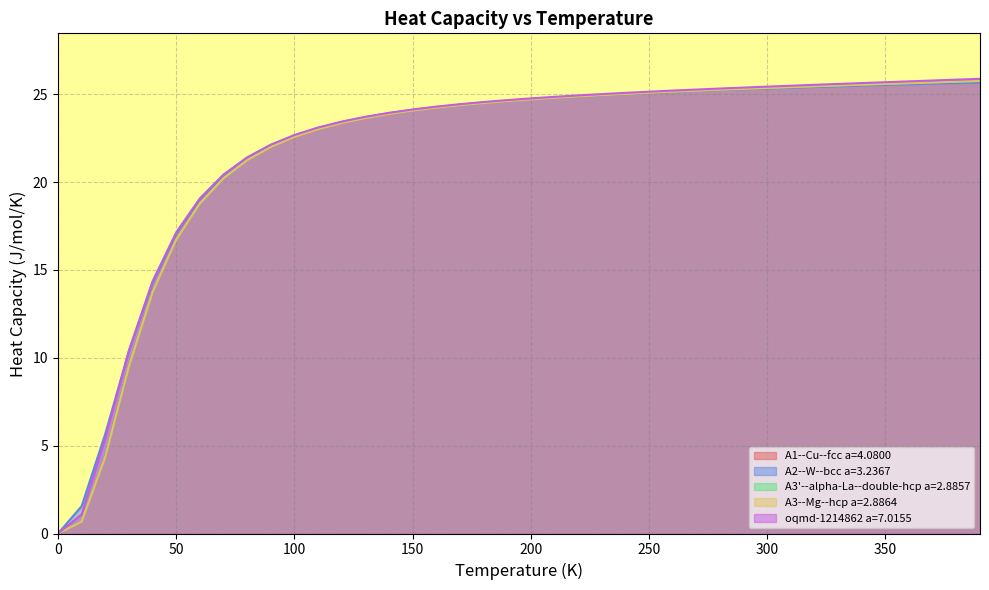

Is it true that A3'--alpha-La--double-hcp a=2.8857 equals 16.9 at 250?

False